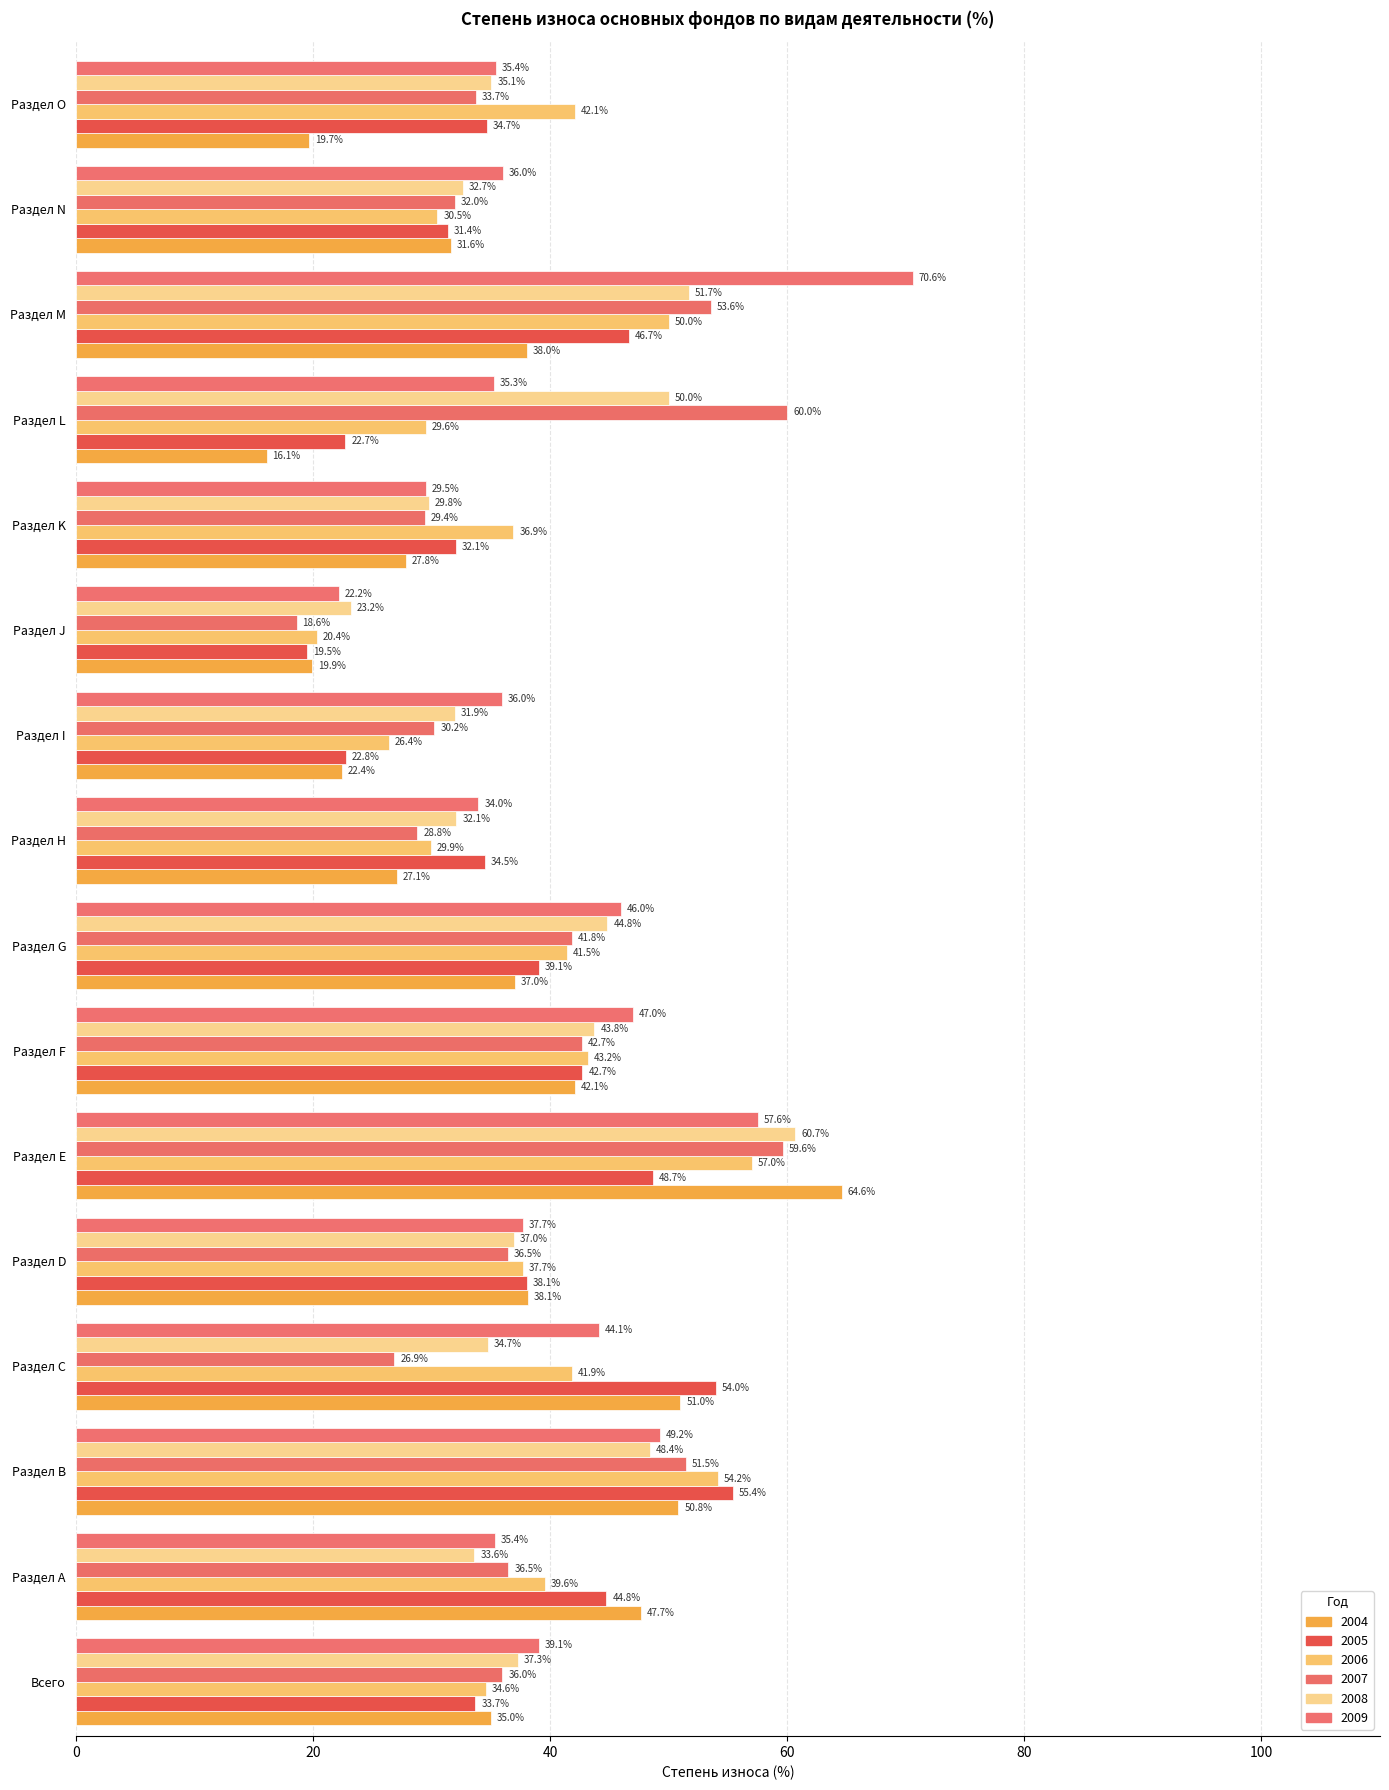

How many categories are shown in the chart?

16